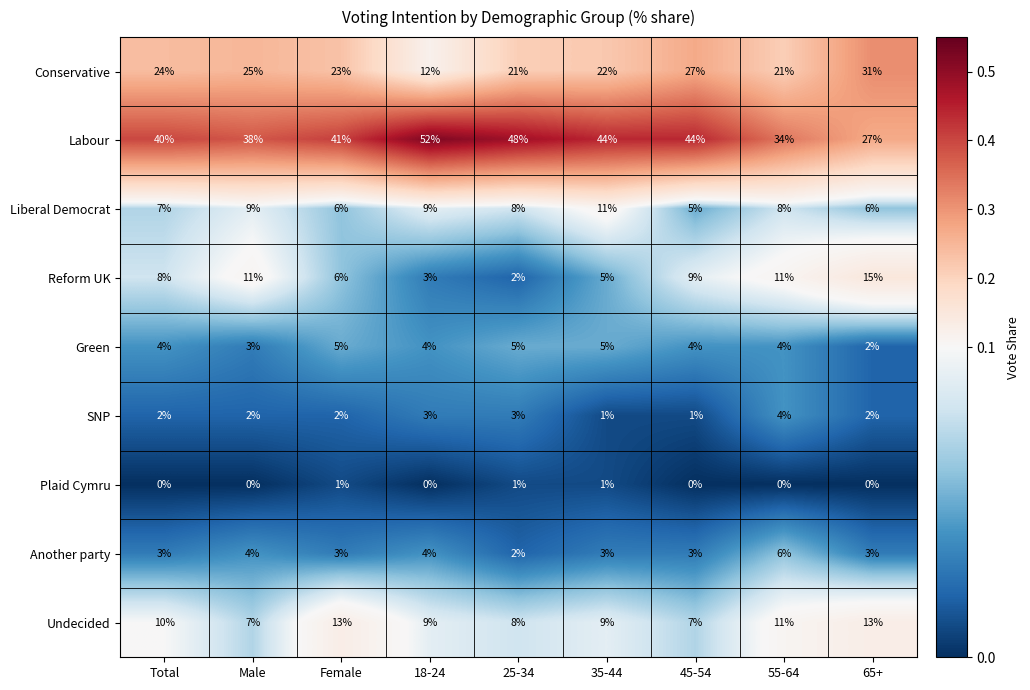

Rank the series by their maximum value, from highest to lowest.

Labour, Conservative, Reform UK, Undecided, Liberal Democrat, Another party, Green, SNP, Plaid Cymru